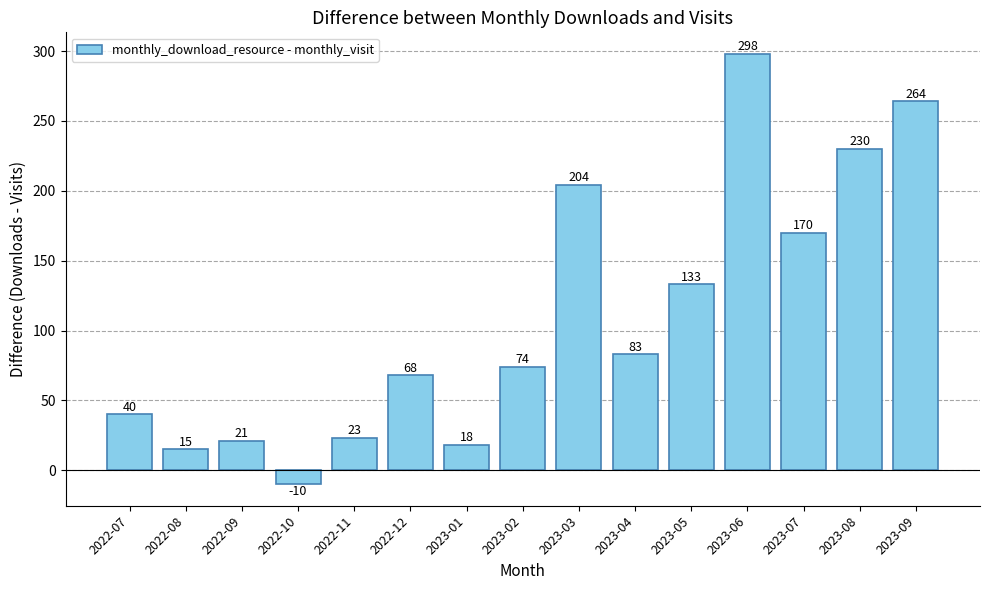

Read the value at 2022-11, to the nearest 10.

20